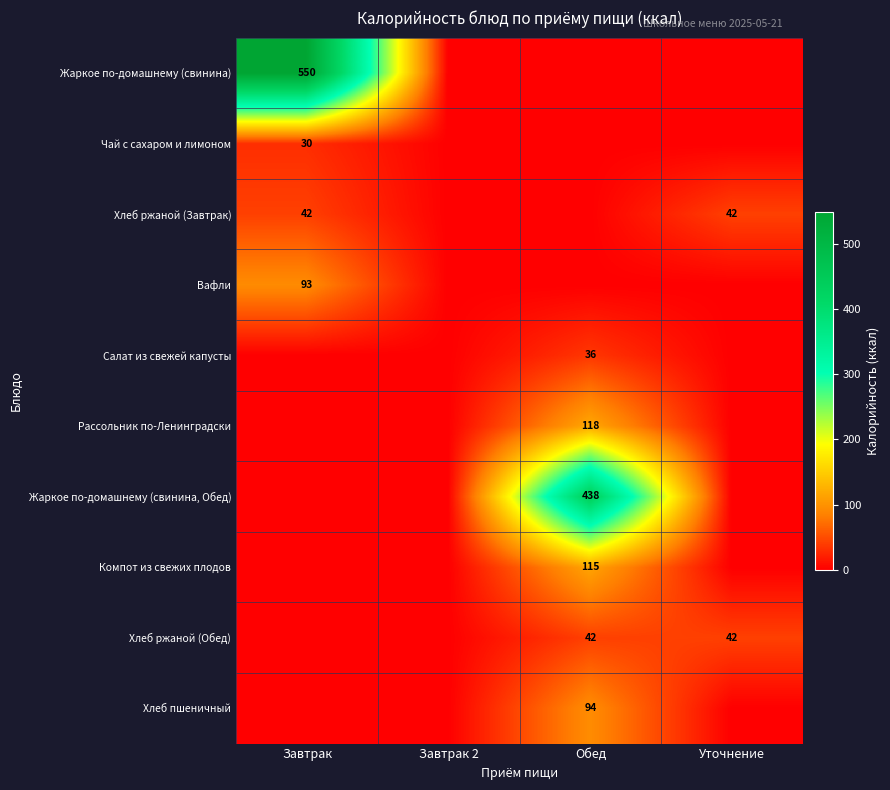

The value of Салат из свежей капусты at Обед is 36. True or false?

True